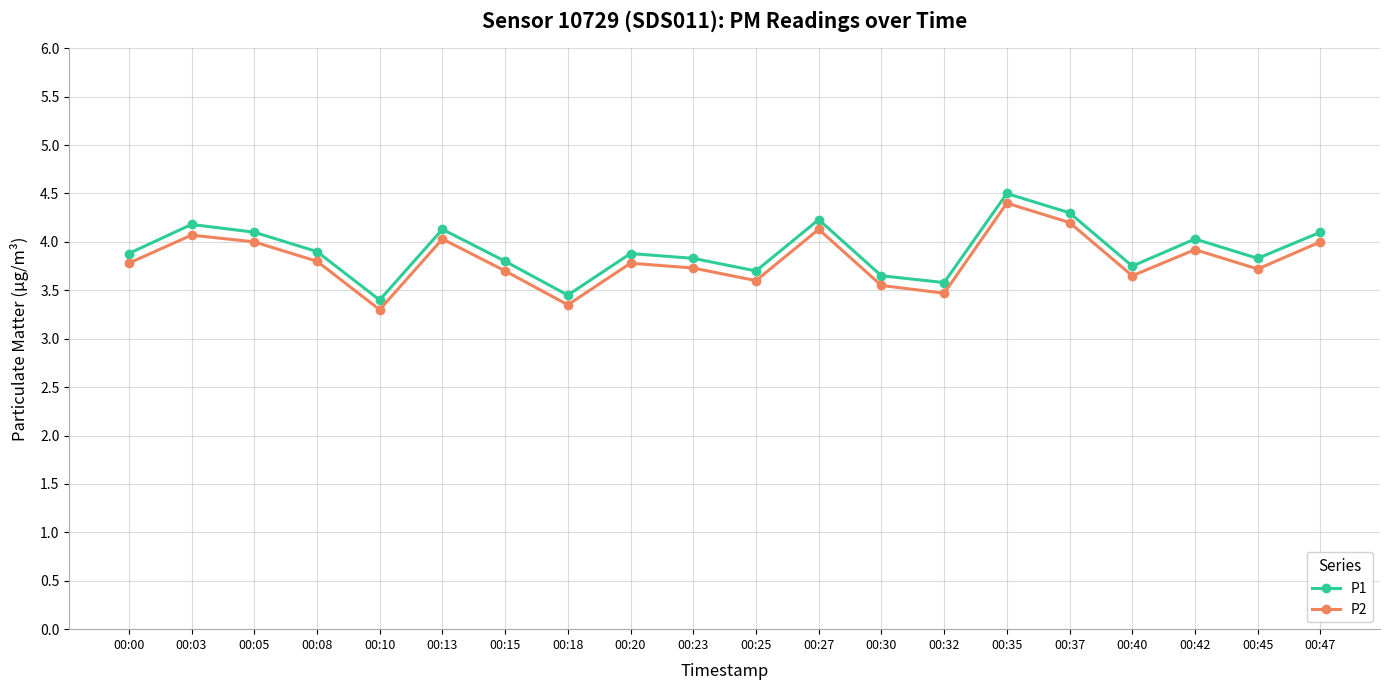

True or false: P2 and P1 intersect in this chart.

False